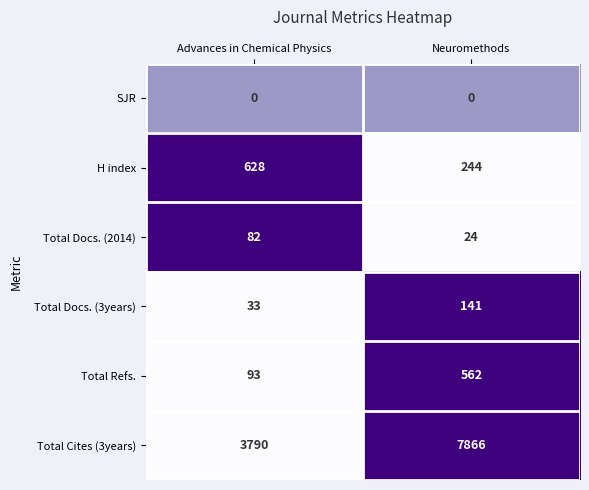

Rank the categories by Total Cites (3years) value from highest to lowest.

Neuromethods, Advances in Chemical Physics